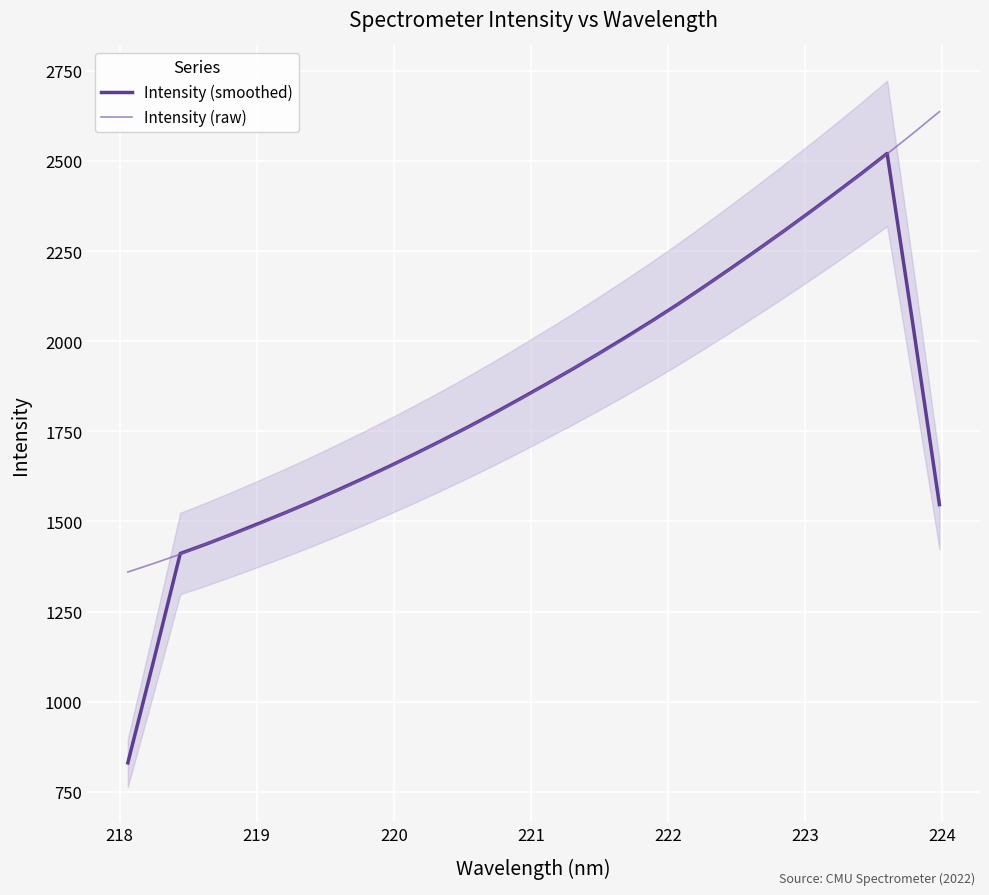

What is the highest value of the Intensity (raw) series?

2636.7